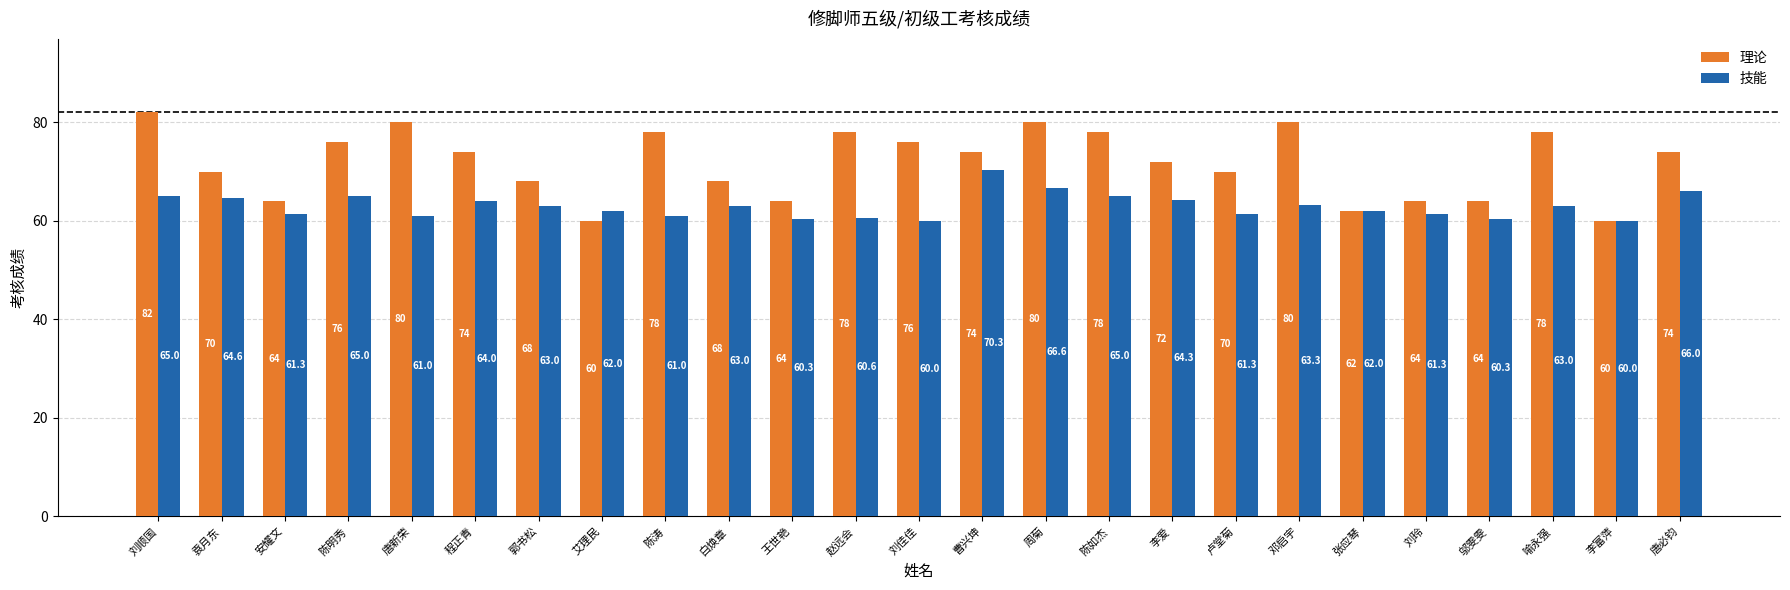

Rank the series by their maximum value, from lowest to highest.

技能, 理论